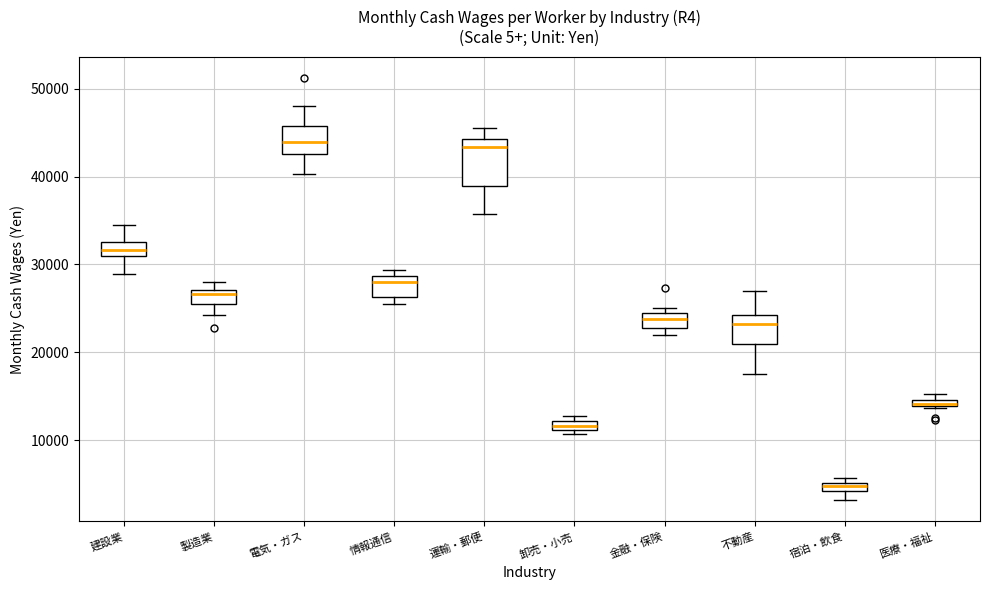

Which box is the tallest, from its lower edge to its upper edge?

運輸・郵便